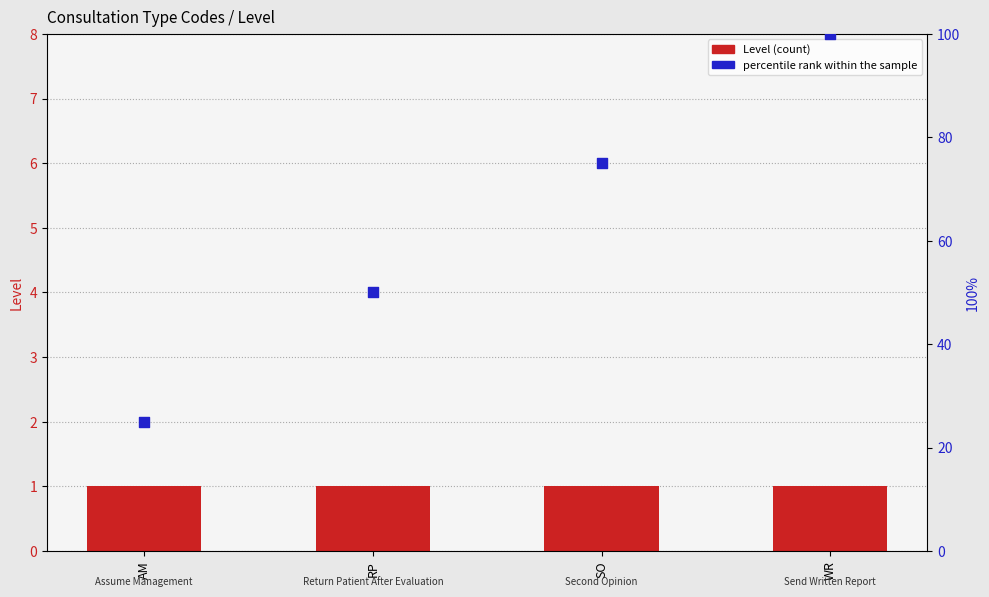

Which series has the widest spread of Y values?

percentile rank within the sample